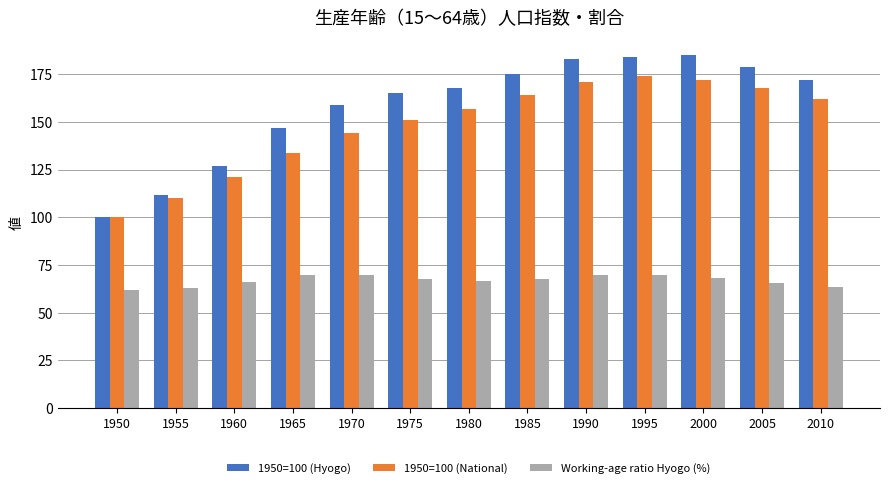

What is the maximum value shown in the chart?

185.0